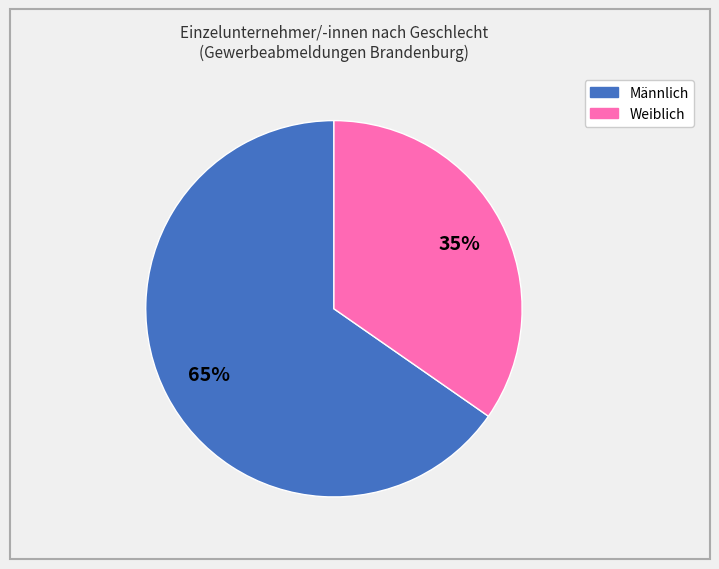

To the nearest percent, what is the average slice percentage?

50%